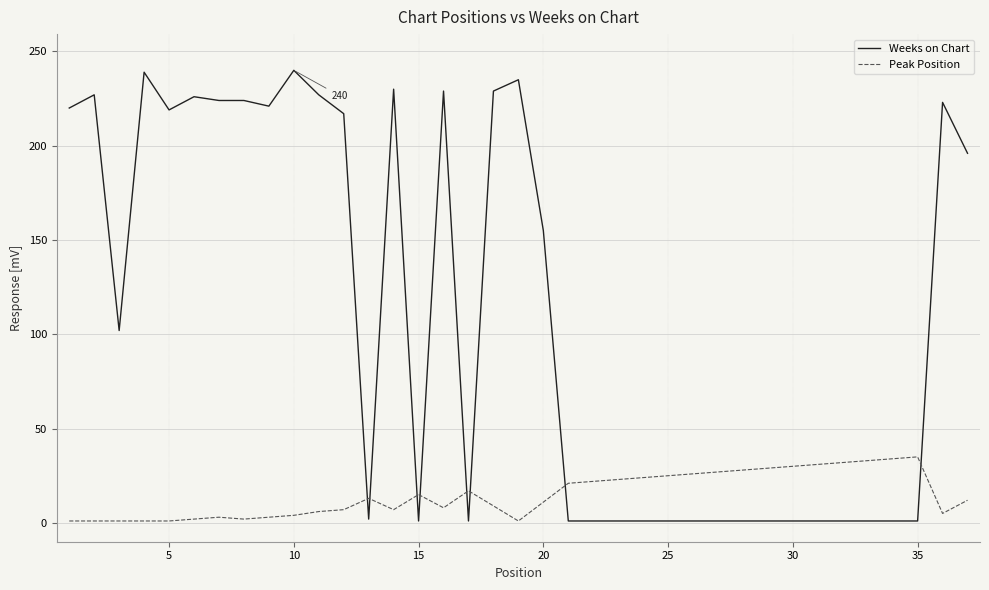

Which series ends up on top after the final intersection of Peak Position and Weeks on Chart?

Weeks on Chart